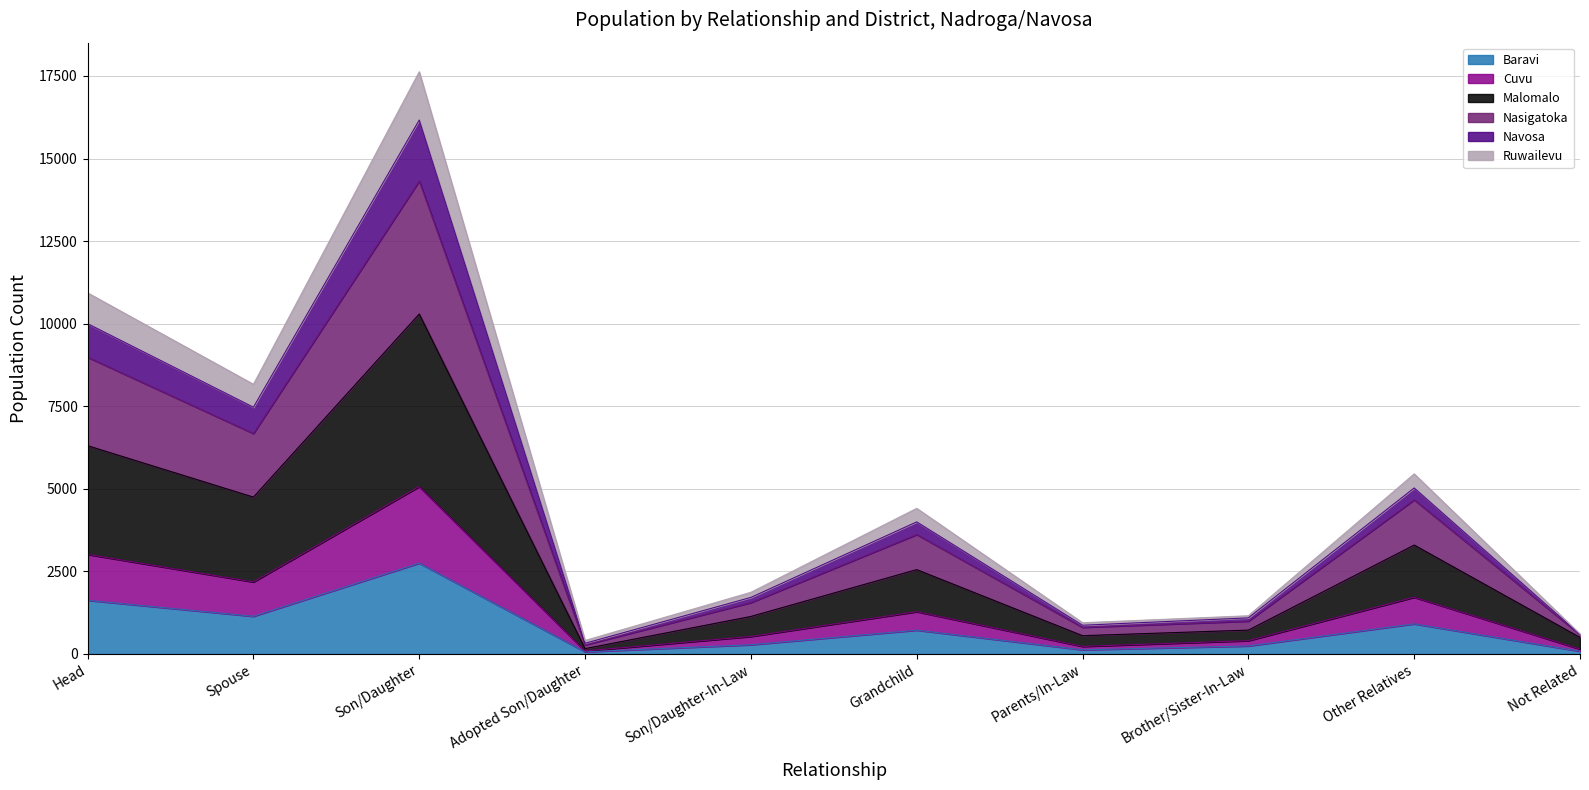

Rank the categories by Ruwailevu value from lowest to highest.

Adopted Son/Daughter, Not Related, Parents/In-Law, Brother/Sister-In-Law, Son/Daughter-In-Law, Grandchild, Other Relatives, Spouse, Head, Son/Daughter